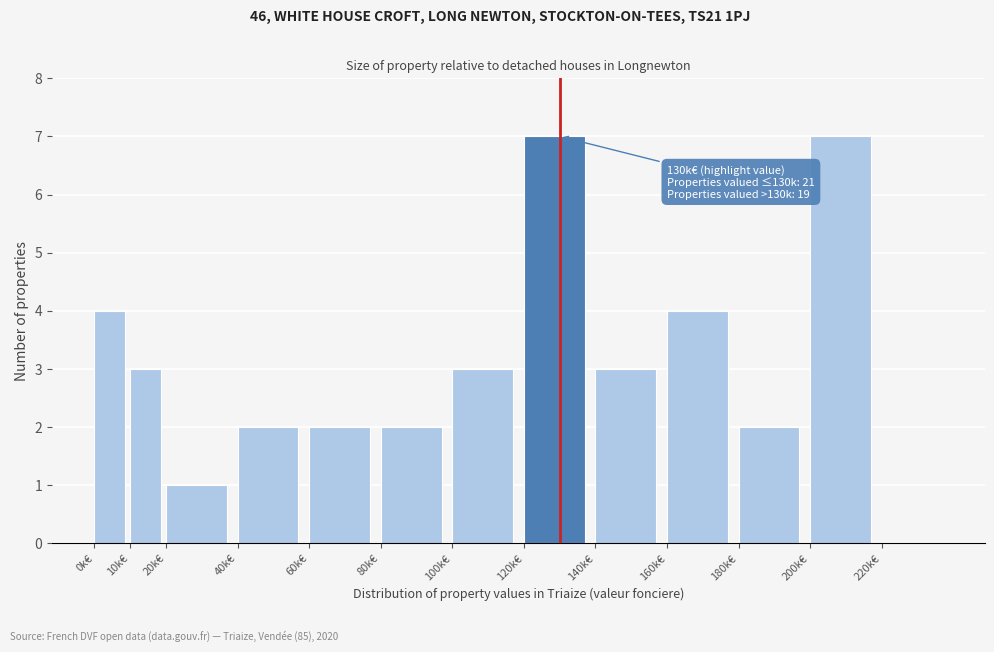

Reading right to left, extract all data points from this chart.

220k€=0	200k€=7	180k€=2	160k€=4	140k€=3	120k€=7	100k€=3	80k€=2	60k€=2	40k€=2	20k€=1	10k€=3	0k€=4